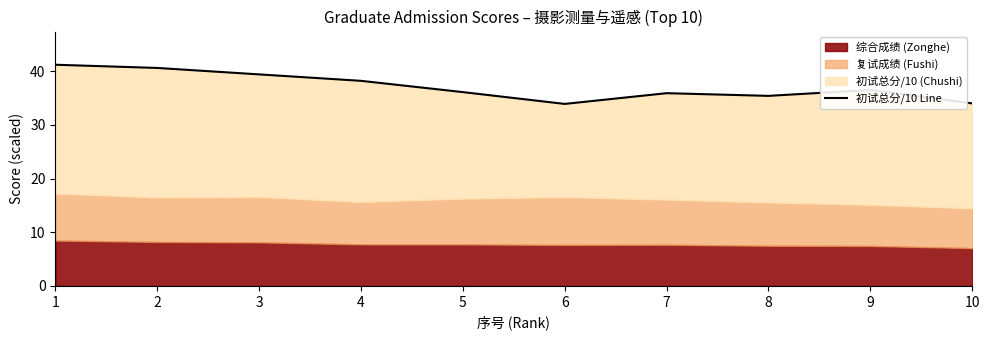

The value at 7 is 35.9. True or false?

True